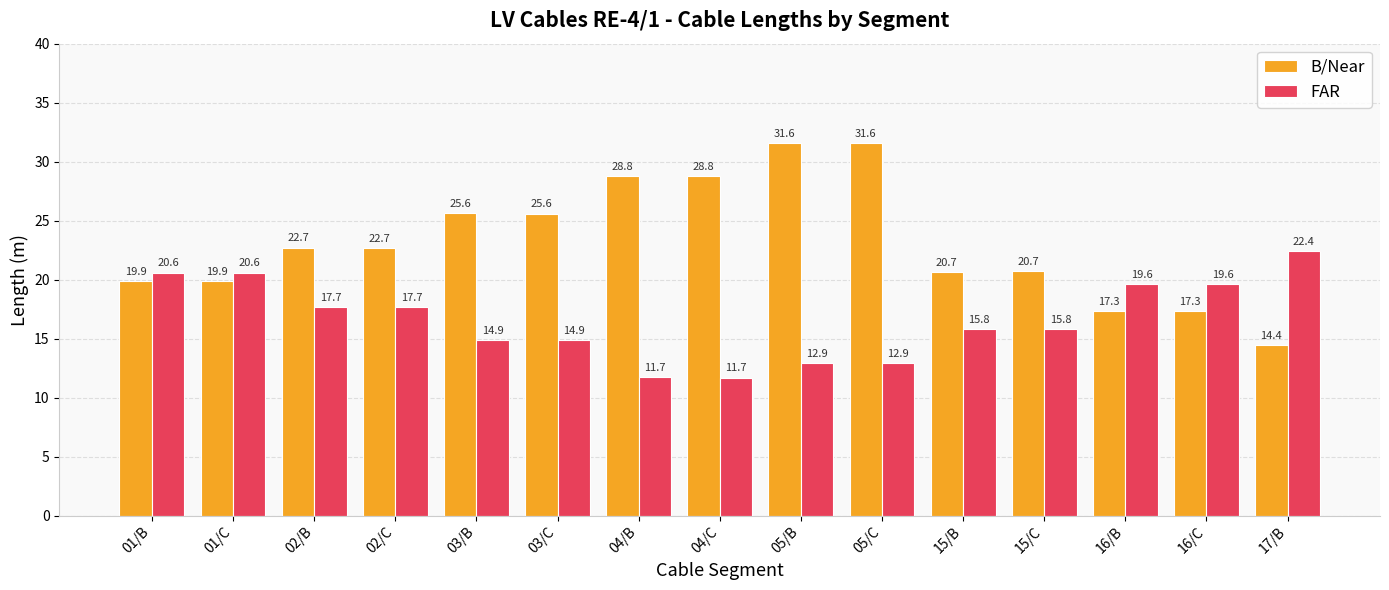

At which label does B/Near first exceed 22?

02/B